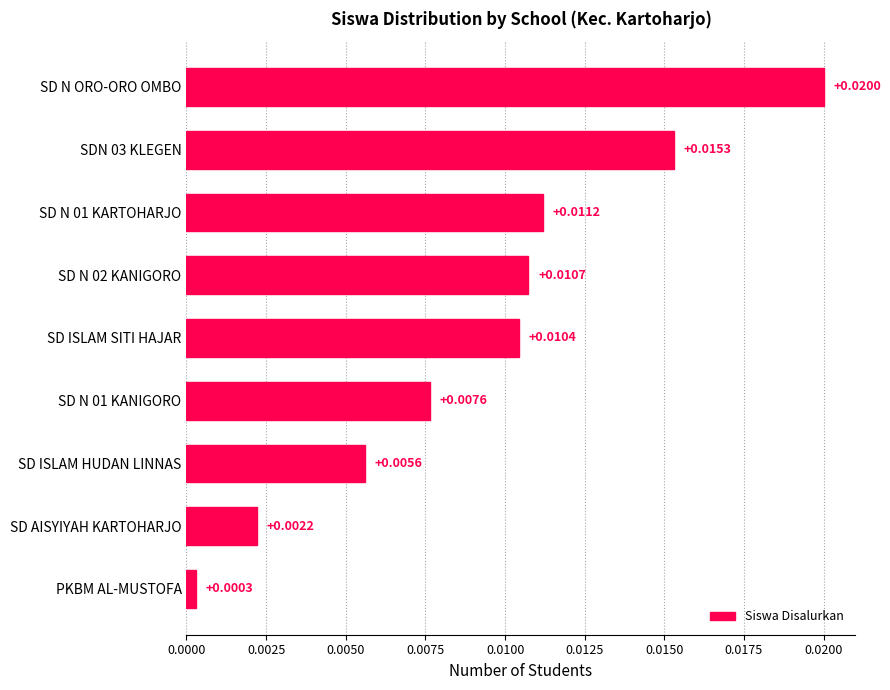

Which category has the highest value across all series?

SD N ORO-ORO OMBO